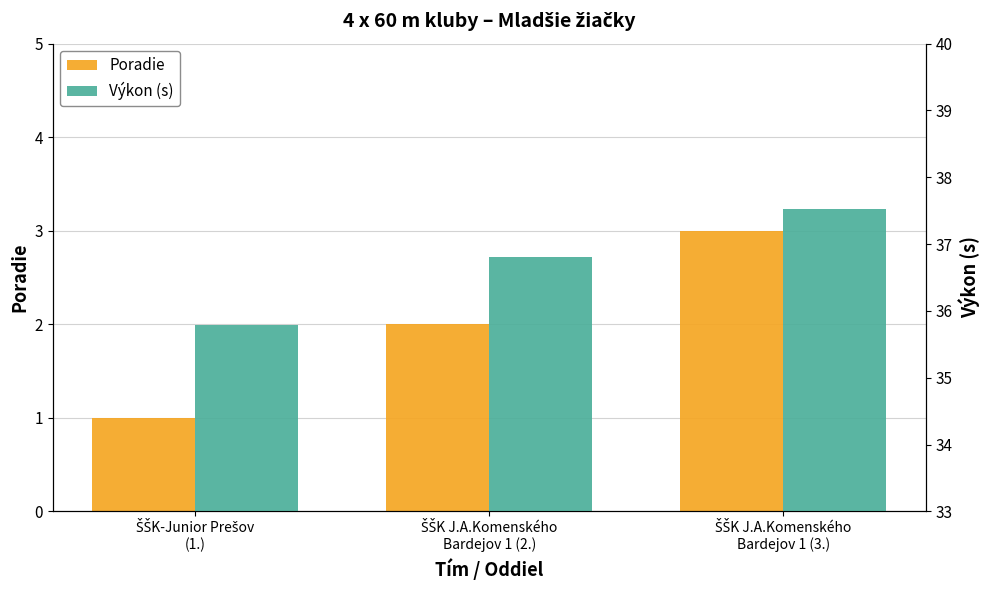

What is the difference between the maximum and minimum values in the Výkon (s) series?

1.7